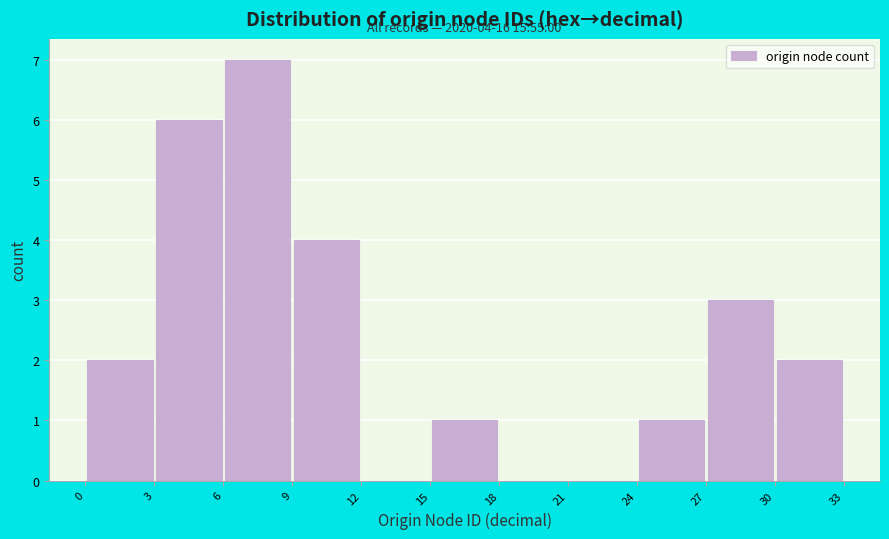

Which range on the x-axis has the tallest bar?

6 to 9